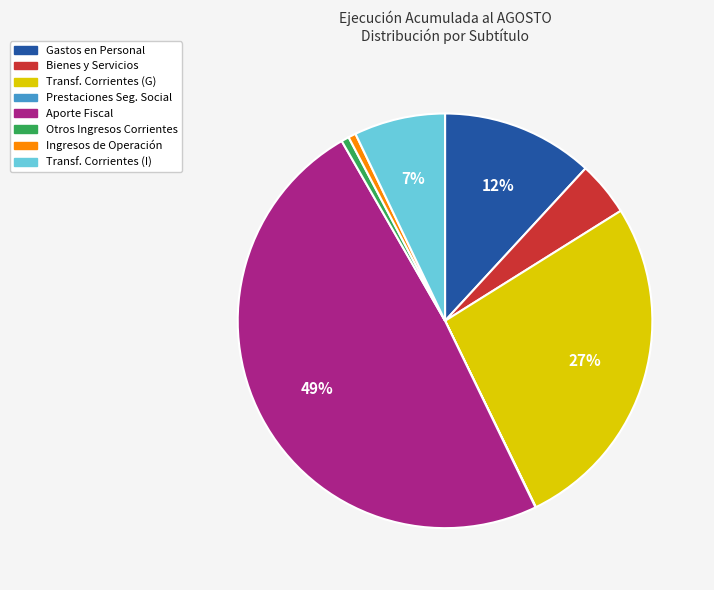

The Otros Ingresos Corrientes slice represents 12% of the pie. True or false?

False